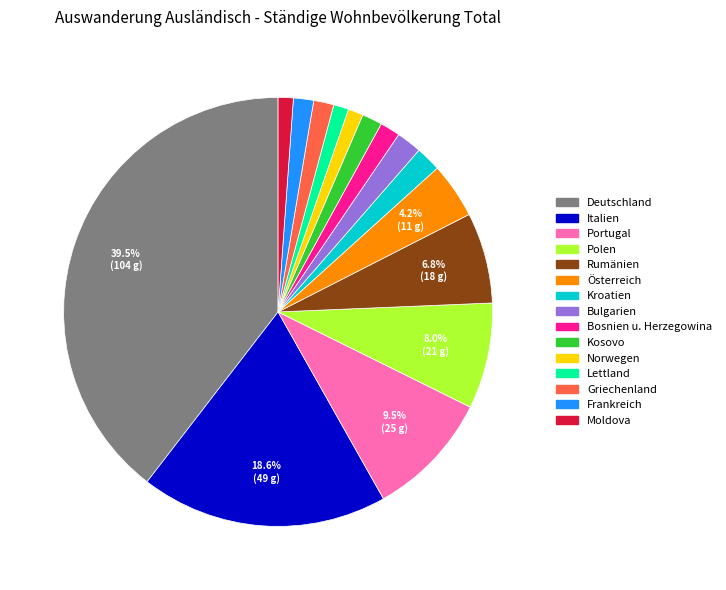

Approximately how many times larger is the value at Kroatien compared to Österreich?

0.5